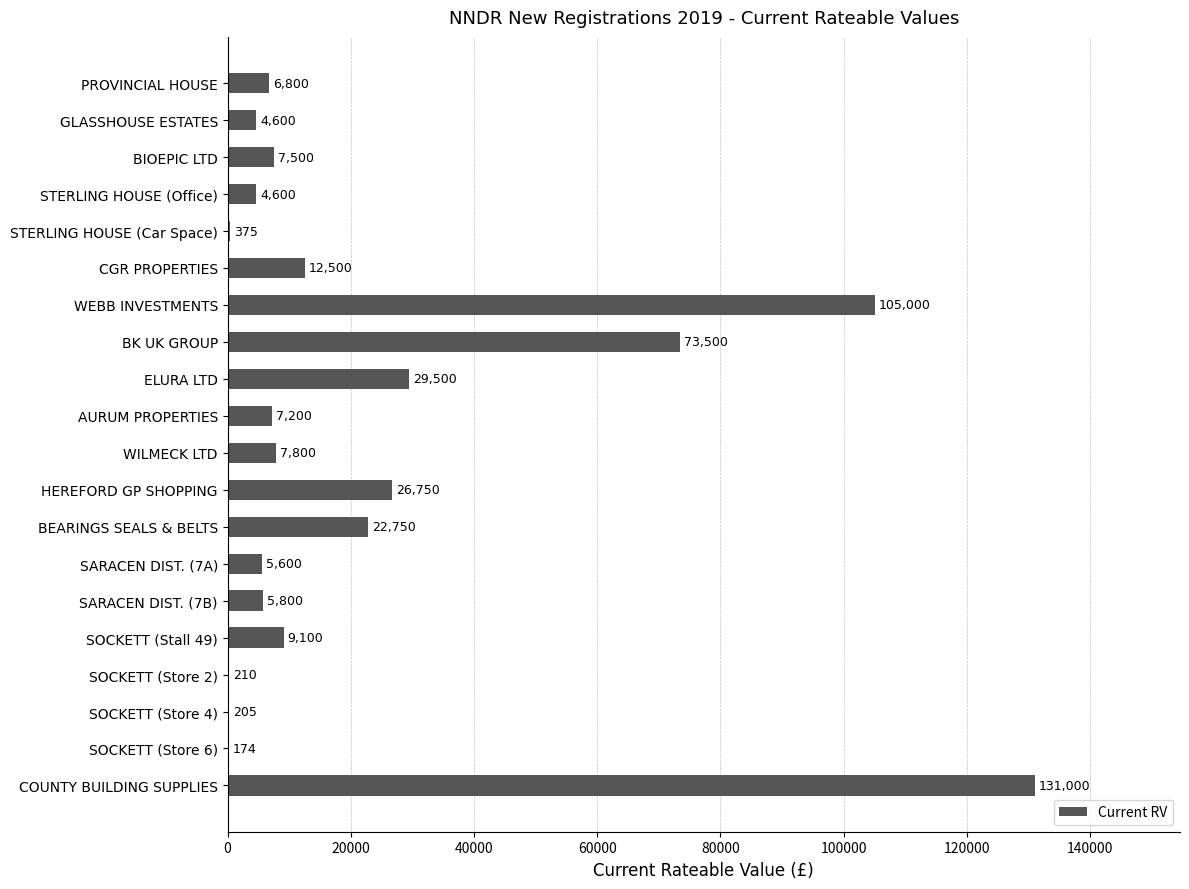

What is the greatest value displayed?

131000